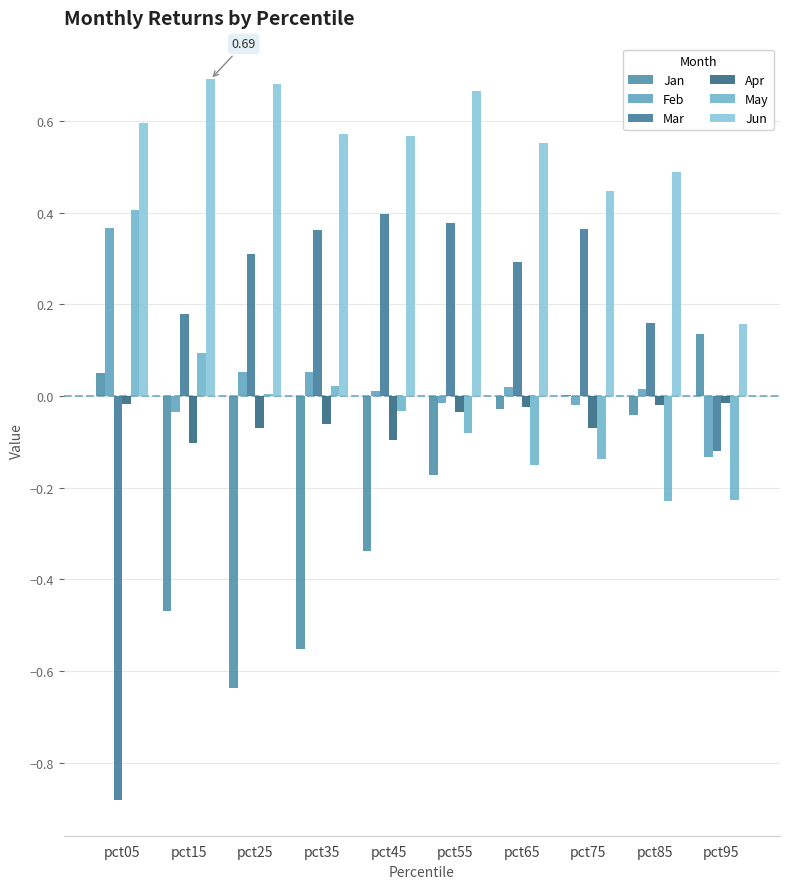

At pct35, list the series in order from largest to smallest.

Jun, Mar, Feb, May, Apr, Jan